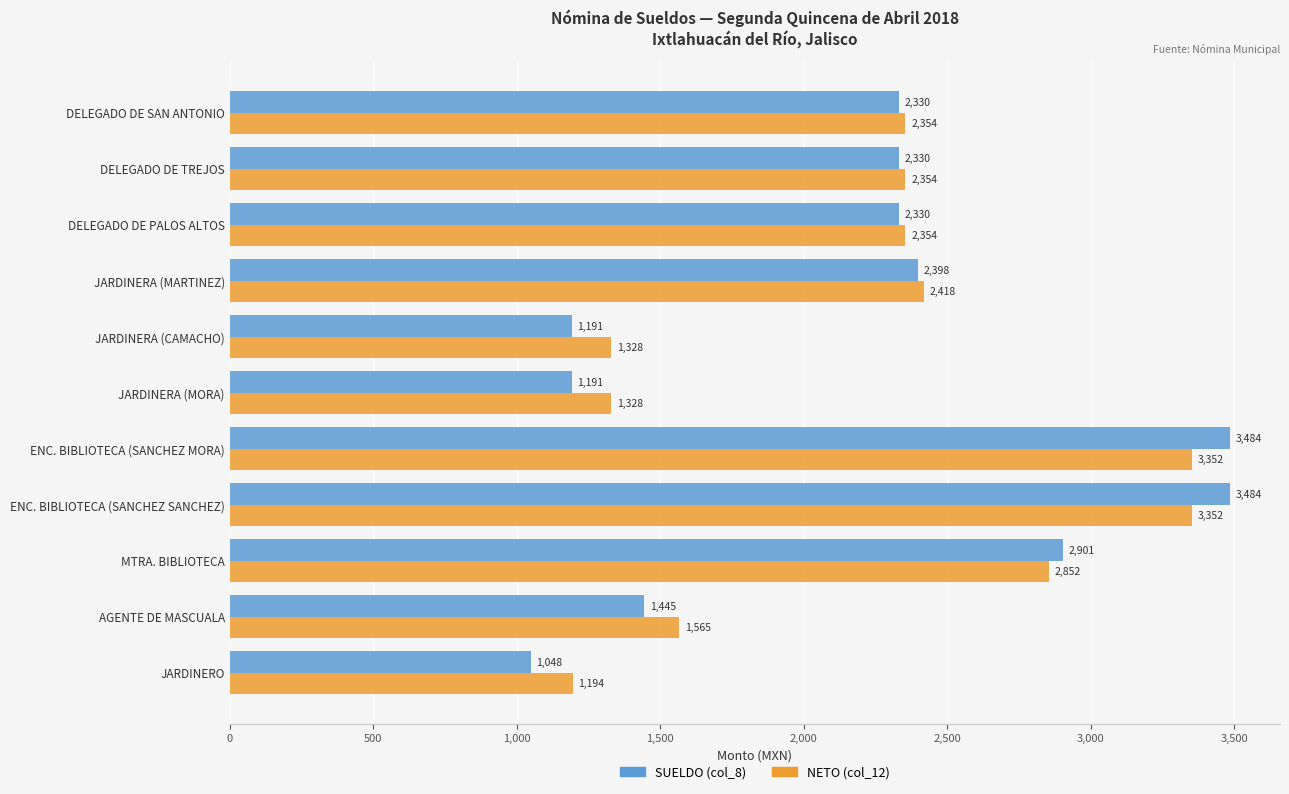

Which series has the largest total across all categories?

NETO (col_12)